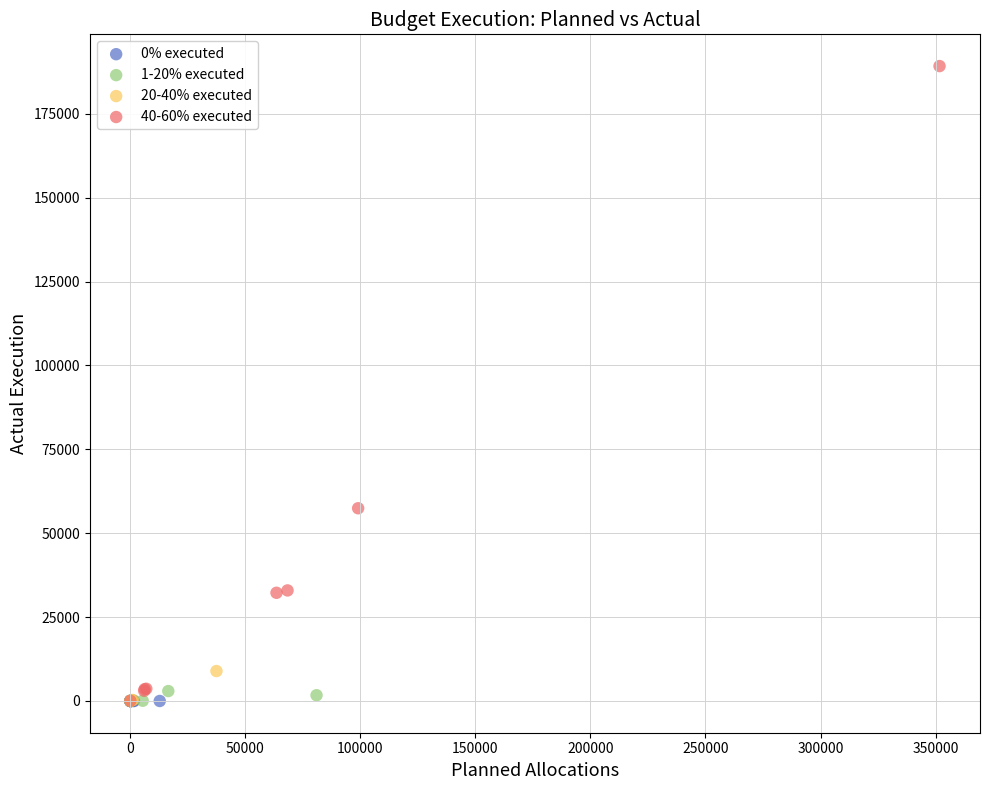

Which series contains the highest Y value?

40-60% executed